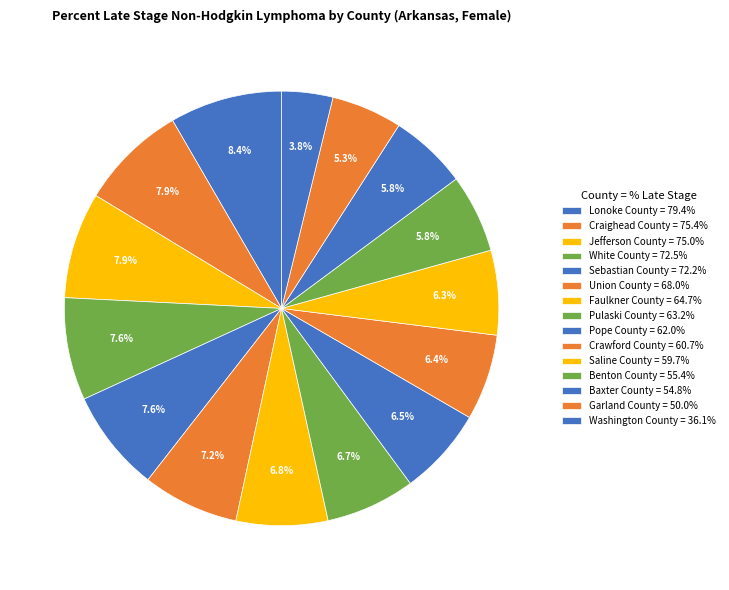

To the nearest percent, what portion does Lonoke County represent?

8%